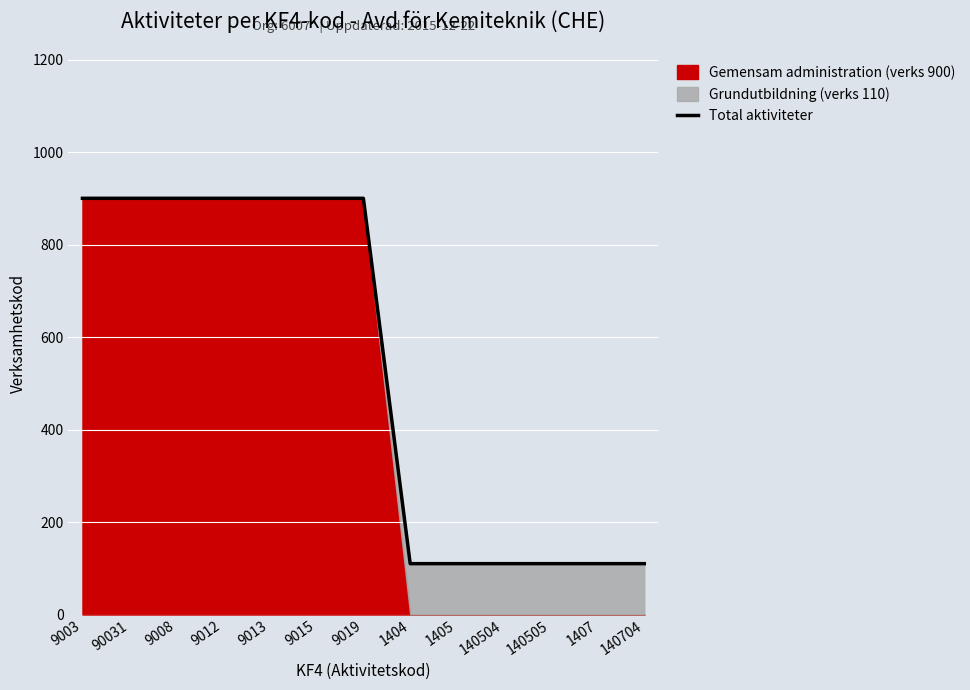

What is the sum of the values at 9019 and 9003?

1800